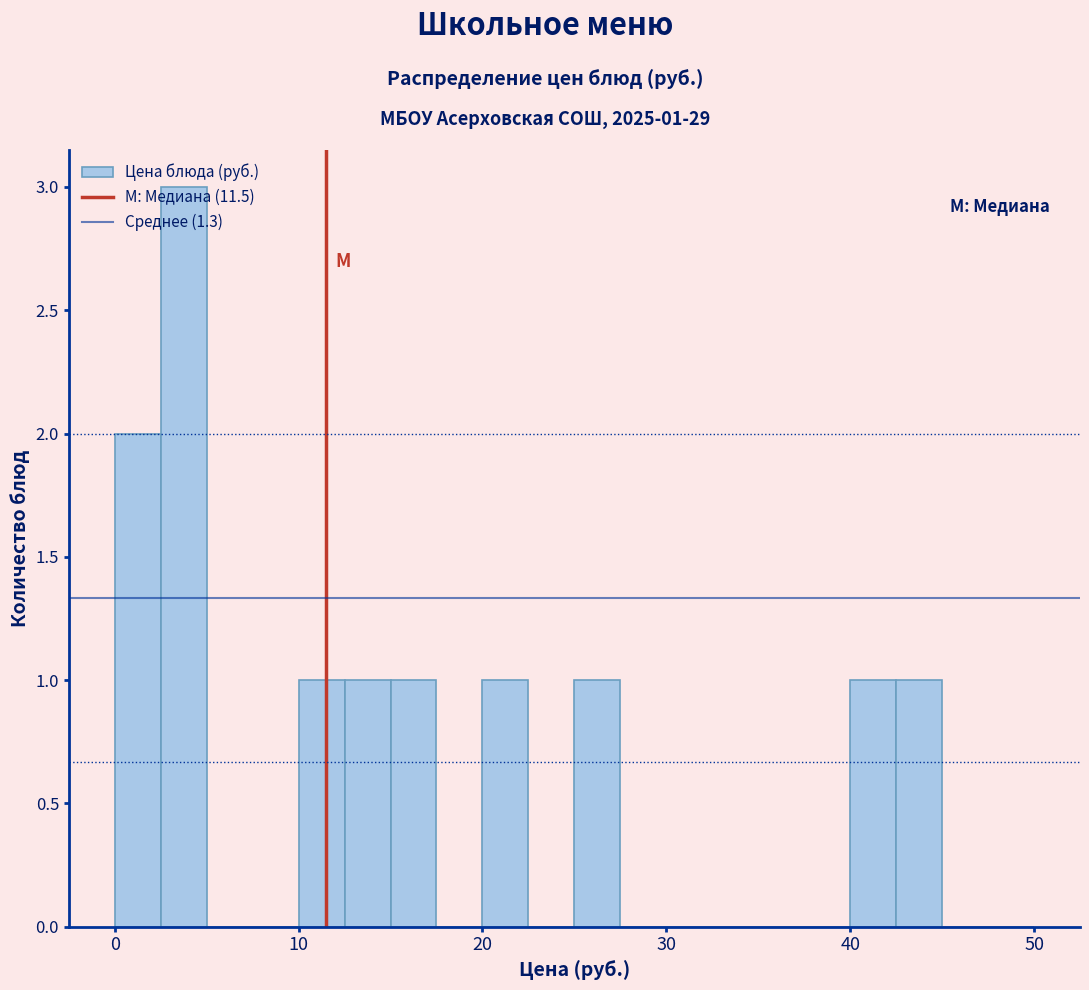

Read against the x-axis, roughly where is the centre of the tallest bar?

4